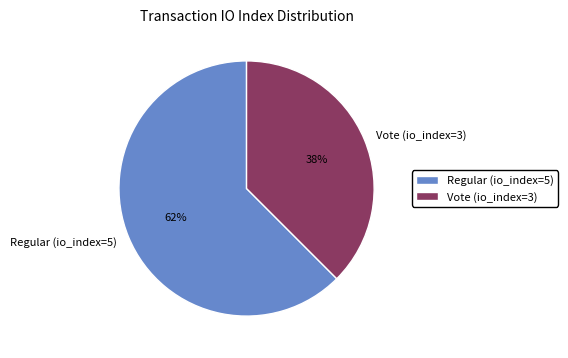

Between Regular (io_index=5) and Vote (io_index=3), which is larger?

Regular (io_index=5)